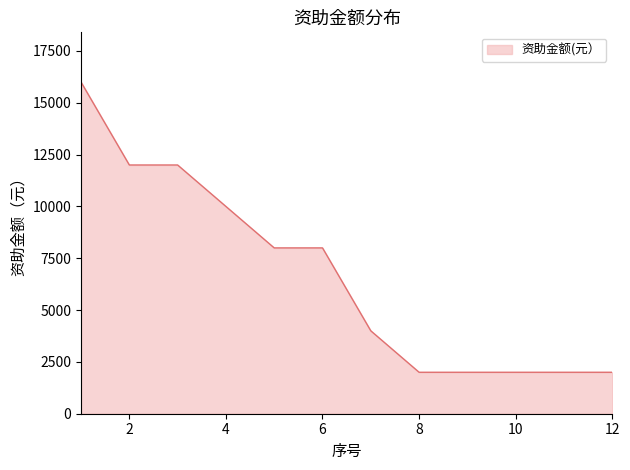

What is the smallest value displayed?

2000